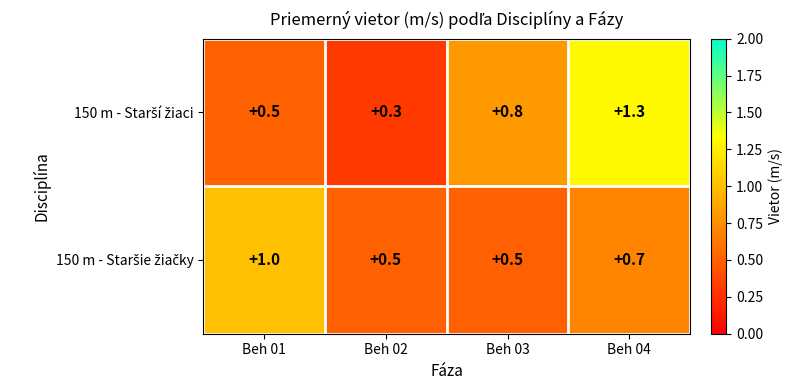

What is the total value across all series at Beh 04?

2.0